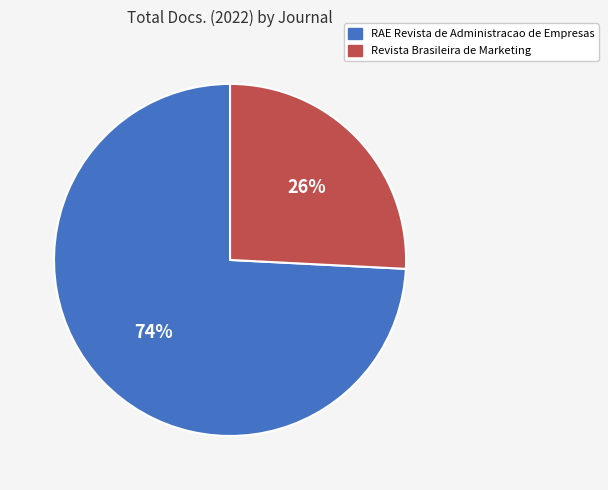

Is it true that Revista Brasileira de Marketing is 26% of the pie?

True